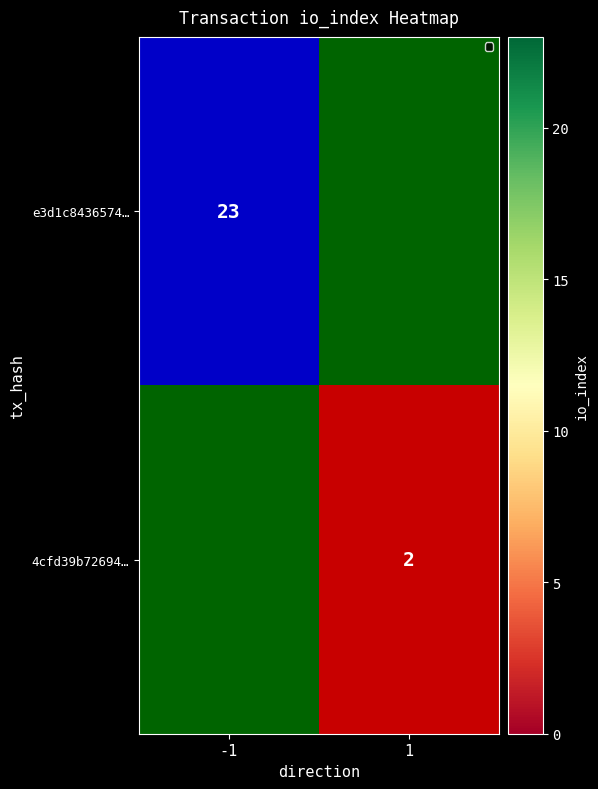

Is it true that e3d1c8436574… equals 23 at -1?

True